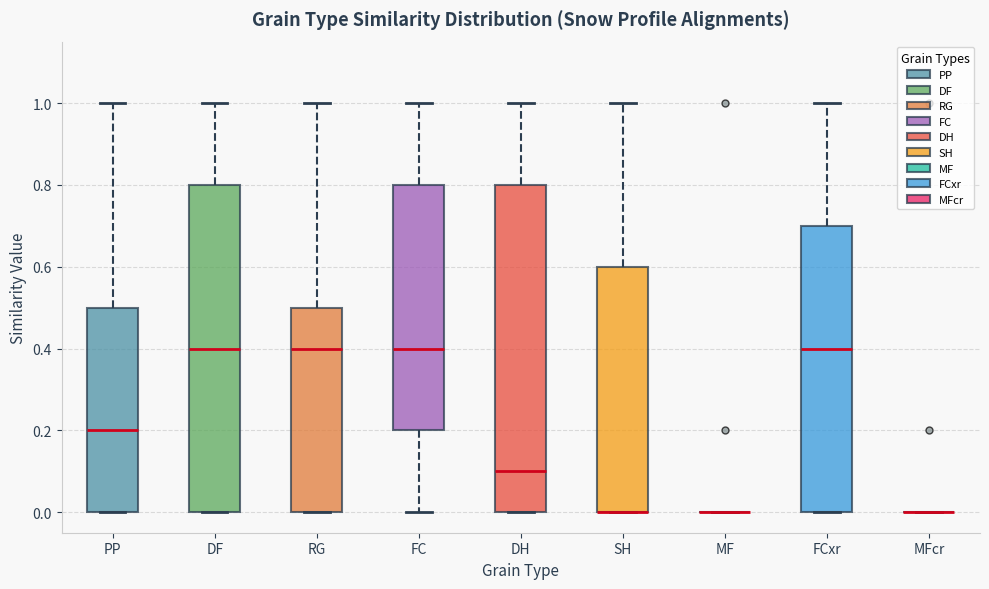

Where is the upper edge of the box for FC on the y-axis? The values are not printed on the chart, so give them approximately, as read against the axis.

0.8